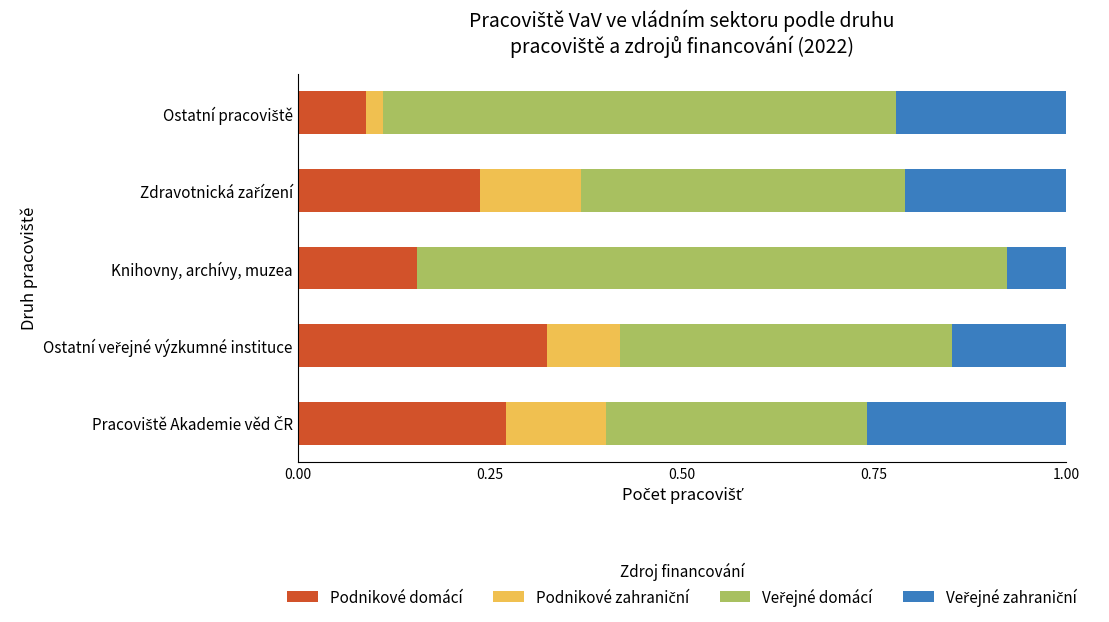

Which series has the widest spread of values?

Veřejné domácí